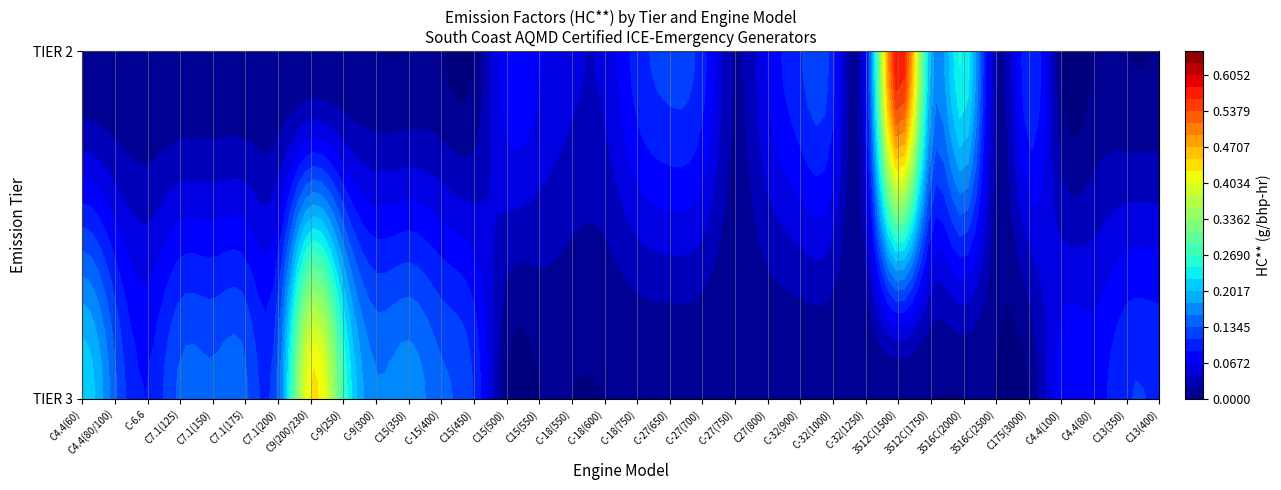

The Perkins series shows 0.0 at 13. True or false?

True